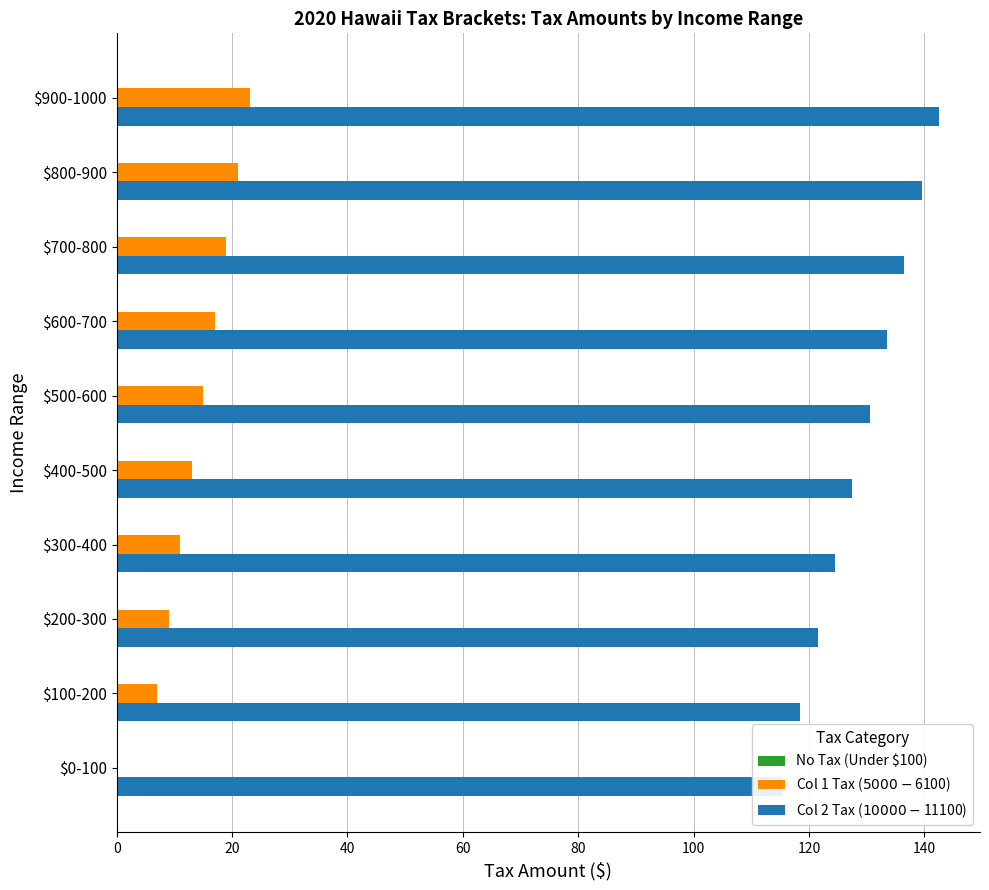

Reading left to right, transcribe all the data shown in this chart.

No Tax (Under $100): 0.2	0.2	0.2	0.2	0.2	0.2	0.2	0.2	0.2	0.2
Col 1 Tax ($5000-$6100): 0.0	7.0	9.0	11.0	13.0	15.0	17.0	19.0	21.0	23.0
Col 2 Tax ($10000-$11100): 115.5	118.5	121.5	124.5	127.5	130.5	133.5	136.5	139.5	142.5